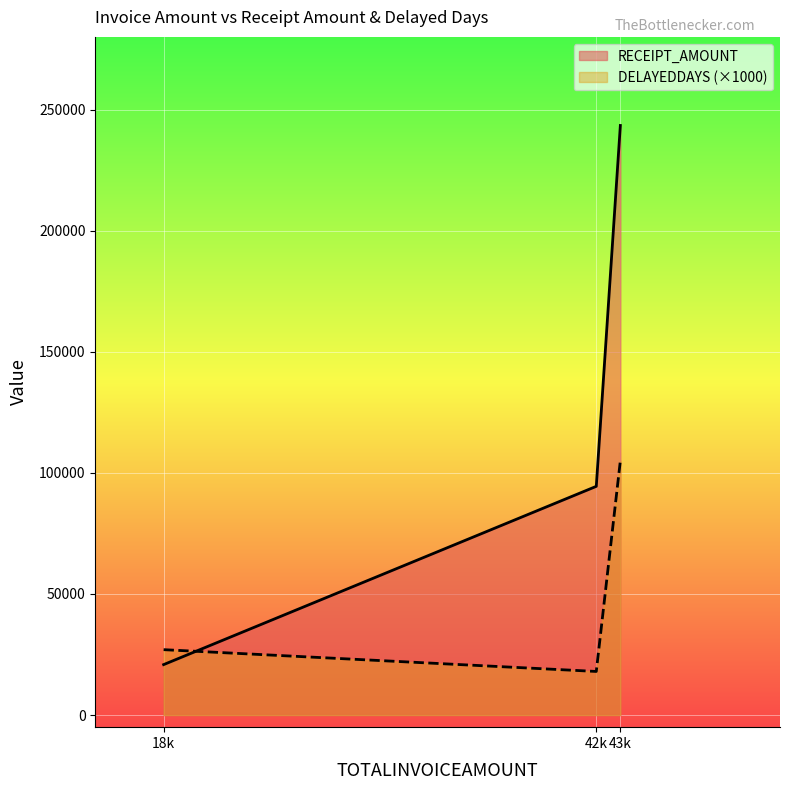

Which series has the largest total across all categories?

RECEIPT_AMOUNT